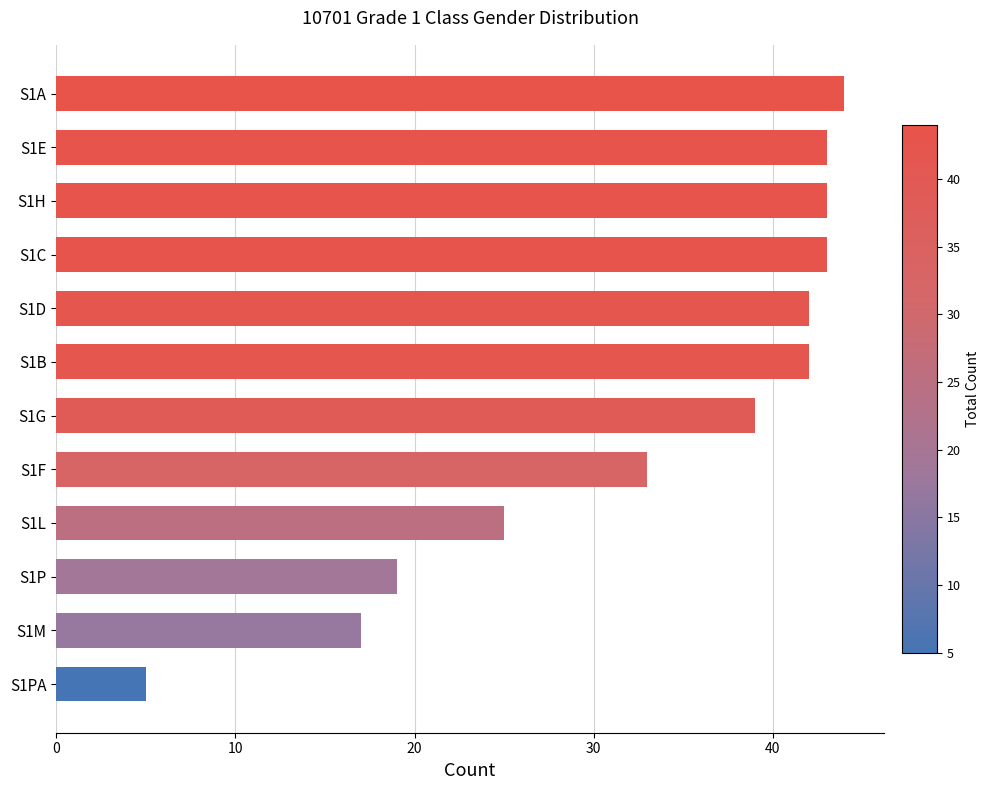

Where is the data nearest to the value 24?

S1L